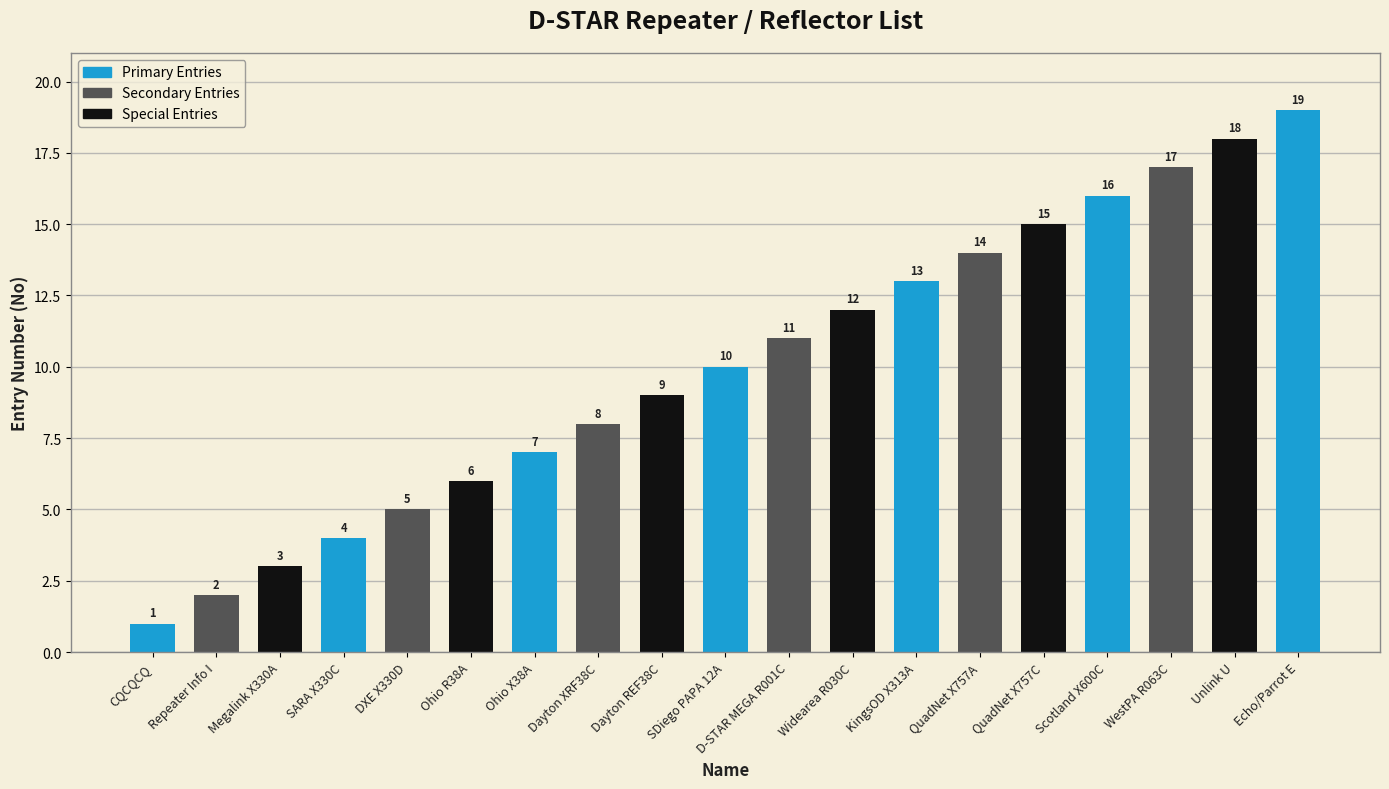

What is the ratio of the value at Dayton REF38C to the value at QuadNet X757C?

0.6